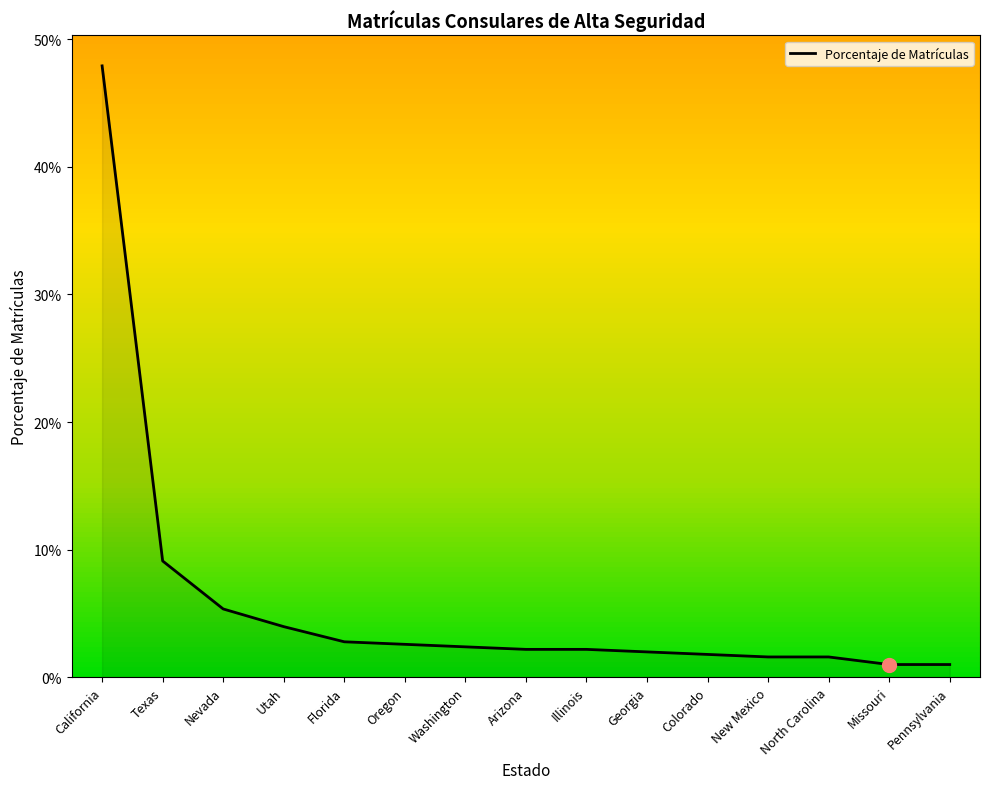

Is it true that the value at Nevada is 0.0?

False